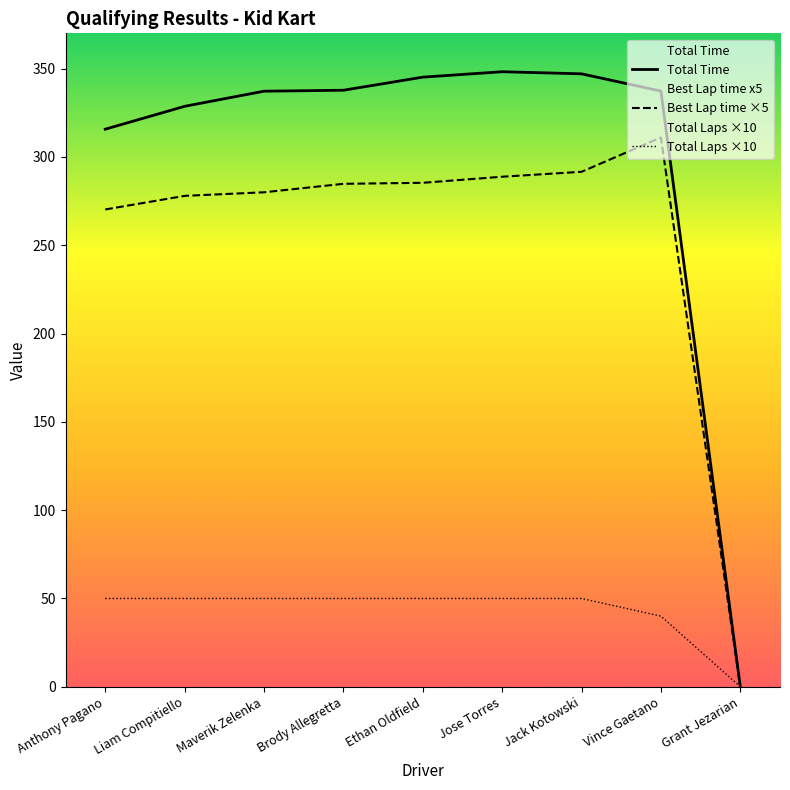

In Best Lap time ×5, how many points are higher than both neighbors (excluding endpoints)?

1